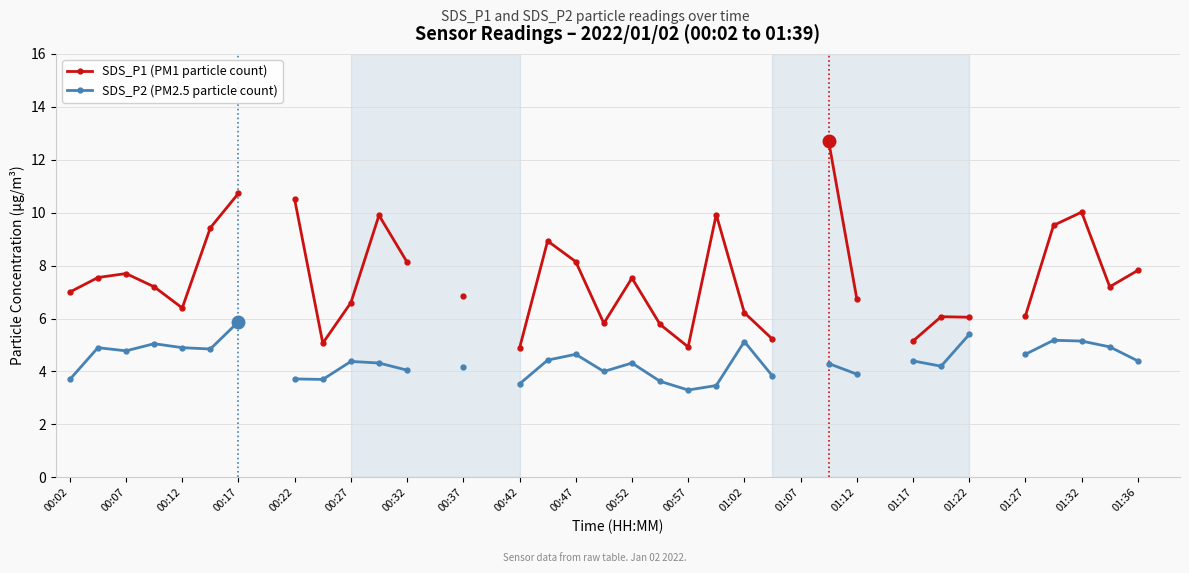

True or false: SDS_P1 (PM1 particle count) and SDS_P2 (PM2.5 particle count) cross at least once.

False